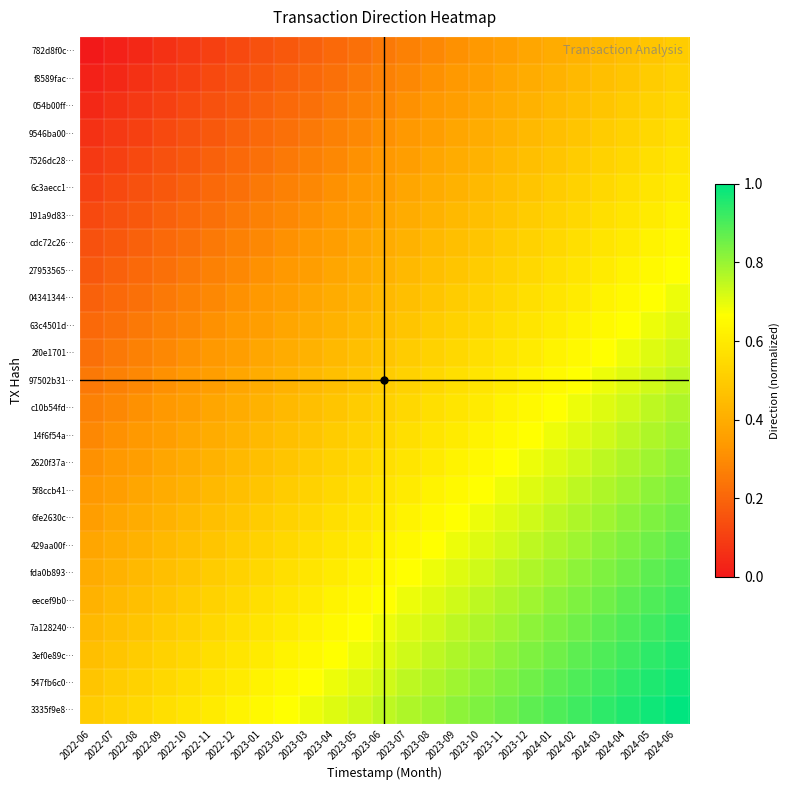

Which has a higher value, 2022-08 or 2024-06?

2024-06